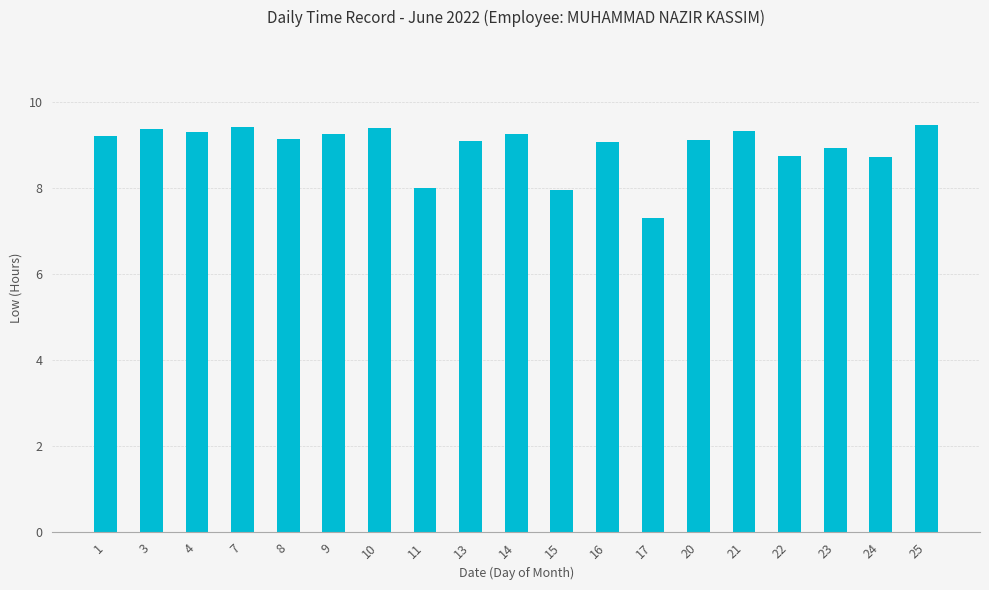

The chart shows a value of 9.1 at 8. True or false?

True